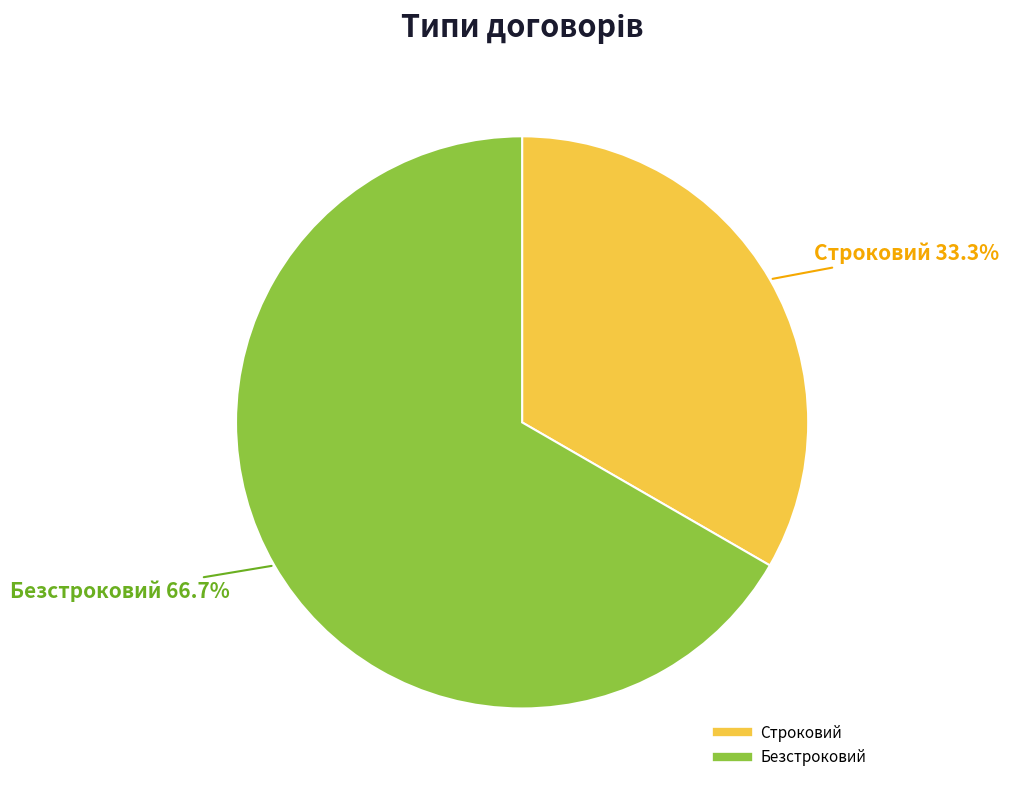

What percentage is the Строковий slice, to the nearest percent?

33%